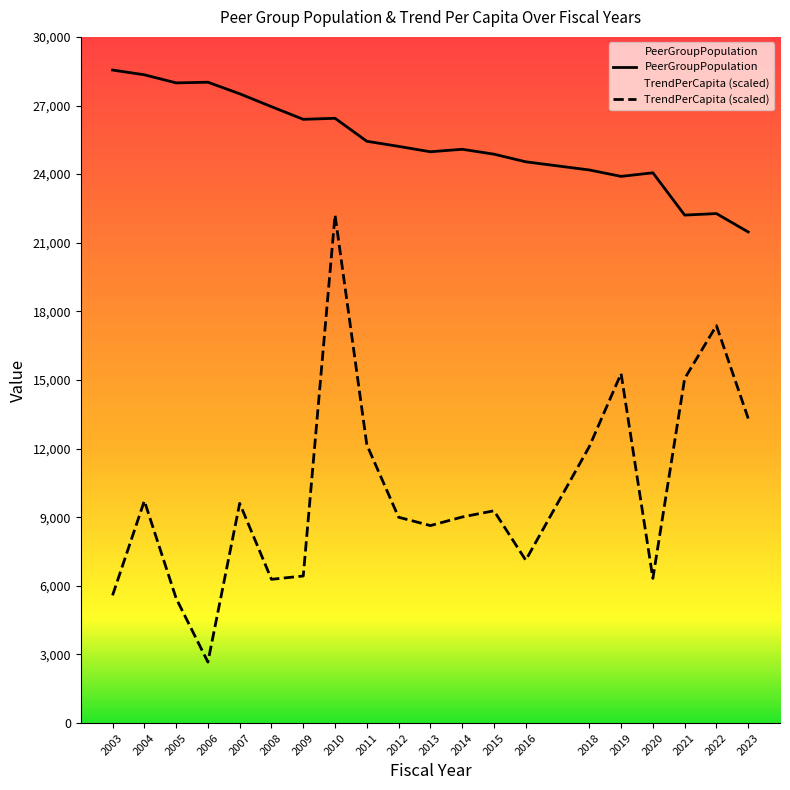

True or false: TrendPerCapita and PeerGroupPopulation cross at least once.

False